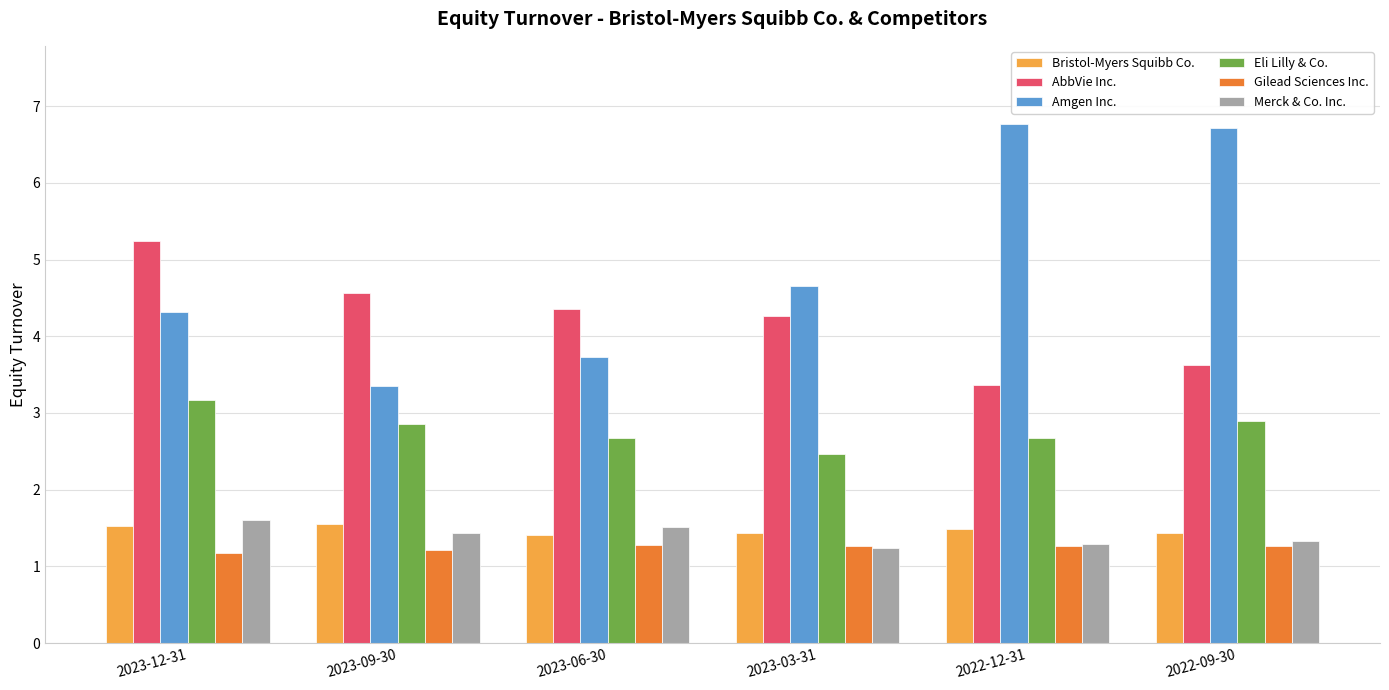

How many bars are there in each group?

6